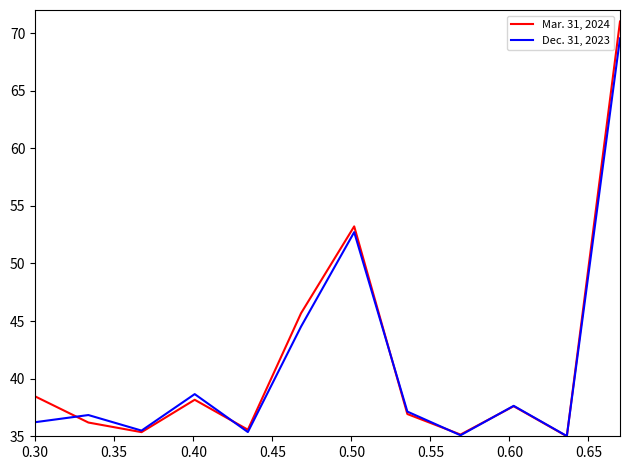

Which series has the largest range (max minus min)?

Mar. 31, 2024